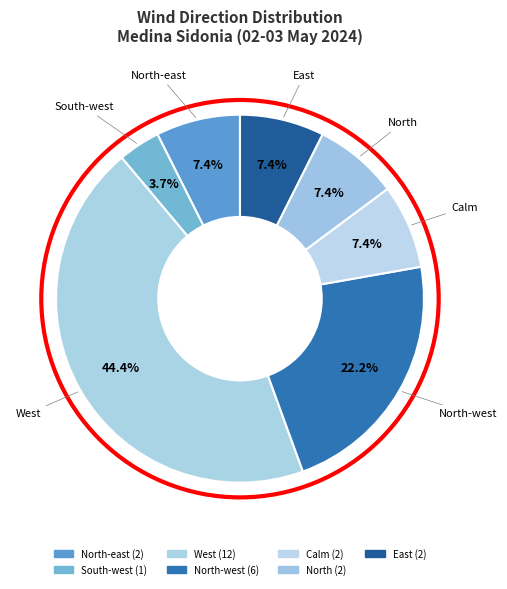

Is there any slice that represents more than half of the pie?

No